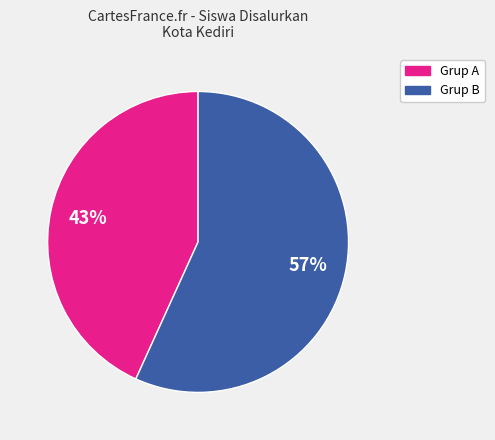

To the nearest percent, what is the average slice percentage?

50%